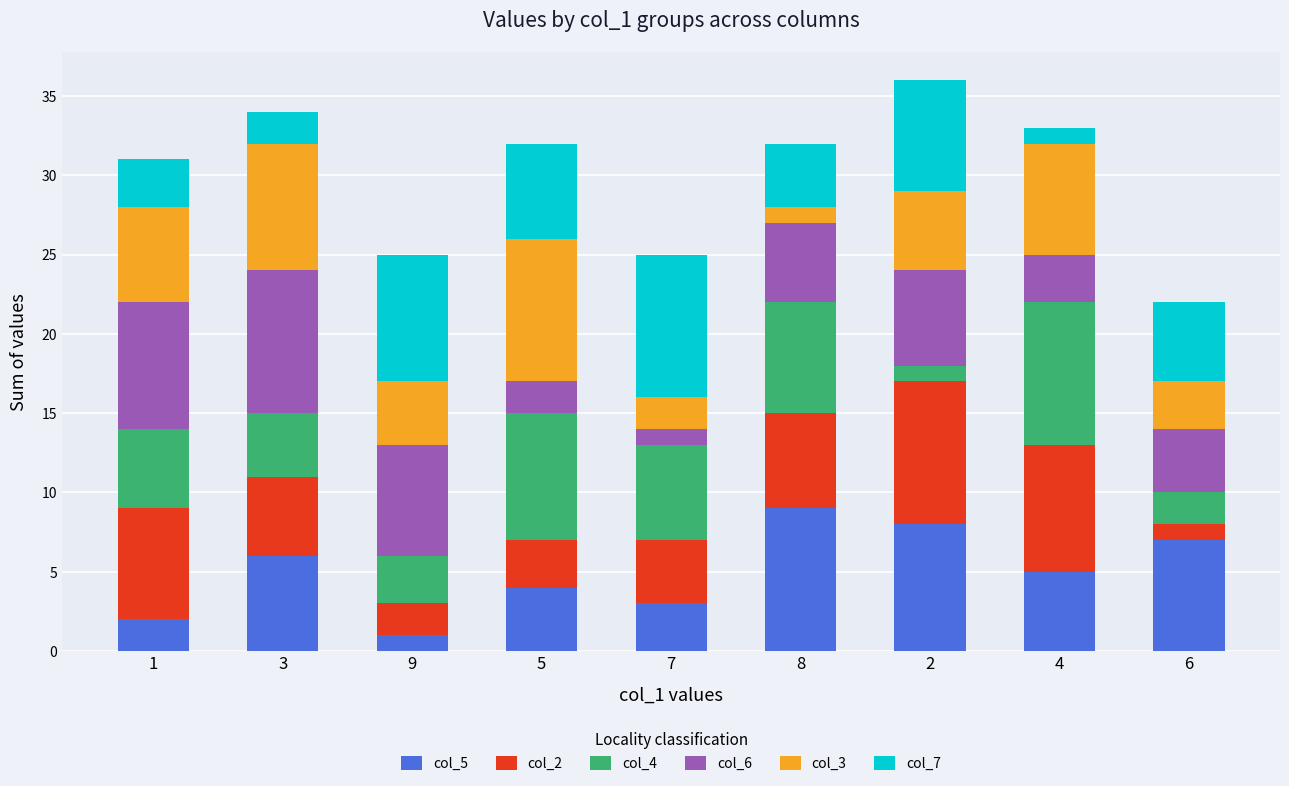

What is the total value across all series at 9?

25